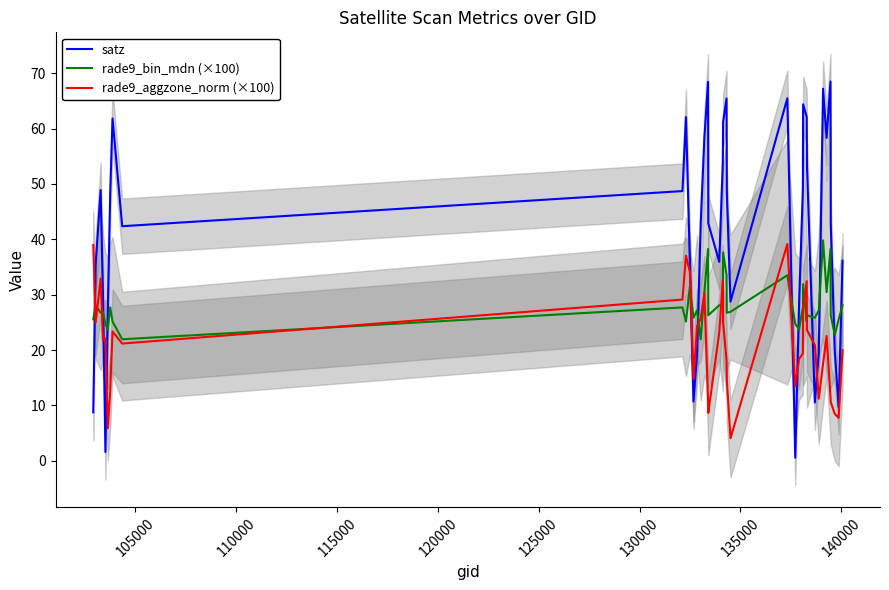

True or false: satz and rade9_bin_mdn (×100) cross at least once.

True